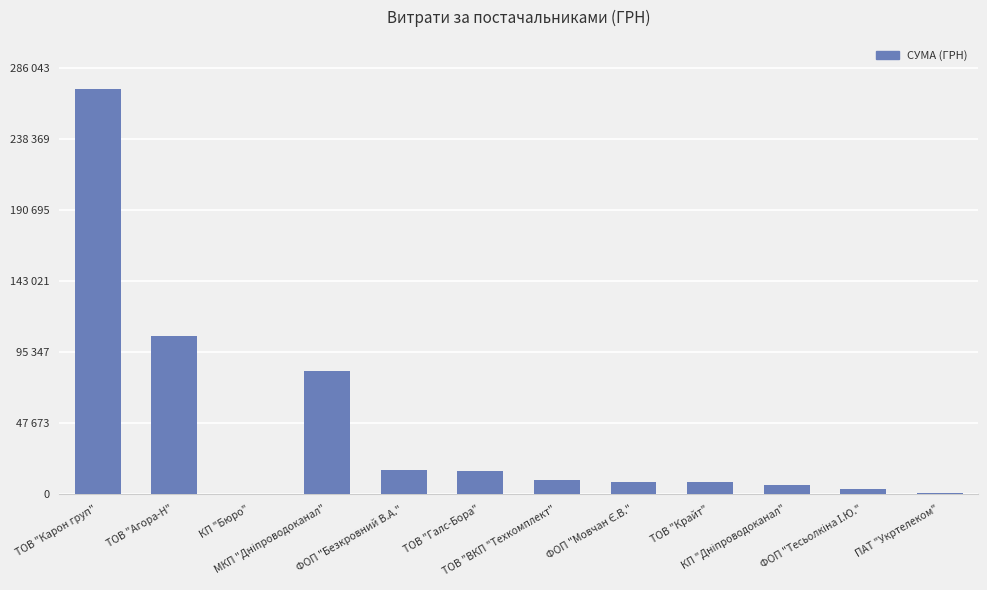

Which label corresponds to the largest value in the chart?

ТОВ "Карон груп"